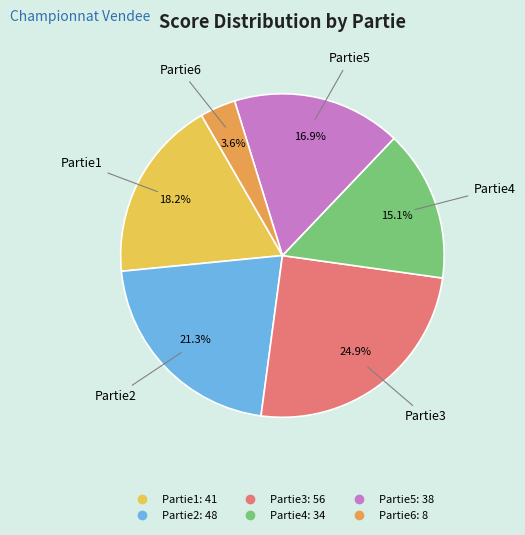

How many segments does this pie chart have?

6